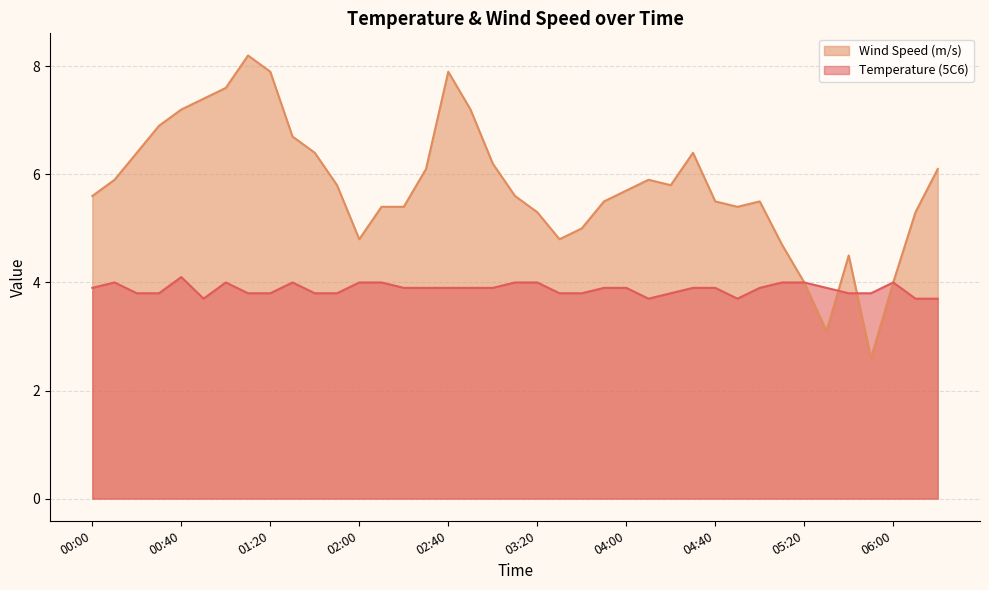

Reading left to right, transcribe all the data shown in this chart.

Temperature (5C6): 3.9	4.0	3.8	3.8	4.1	3.7	4.0	3.8	3.8	4.0	3.8	3.8	4.0	4.0	3.9	3.9	3.9	3.9	3.9	4.0	4.0	3.8	3.8	3.9	3.9	3.7	3.8	3.9	3.9	3.7	3.9	4.0	4.0	3.9	3.8	3.8	4.0	3.7	3.7
Wind Speed (m/s): 5.6	5.9	6.4	6.9	7.2	7.4	7.6	8.2	7.9	6.7	6.4	5.8	4.8	5.4	5.4	6.1	7.9	7.2	6.2	5.6	5.3	4.8	5.0	5.5	5.7	5.9	5.8	6.4	5.5	5.4	5.5	4.7	4.0	3.1	4.5	2.6	4.0	5.3	6.1